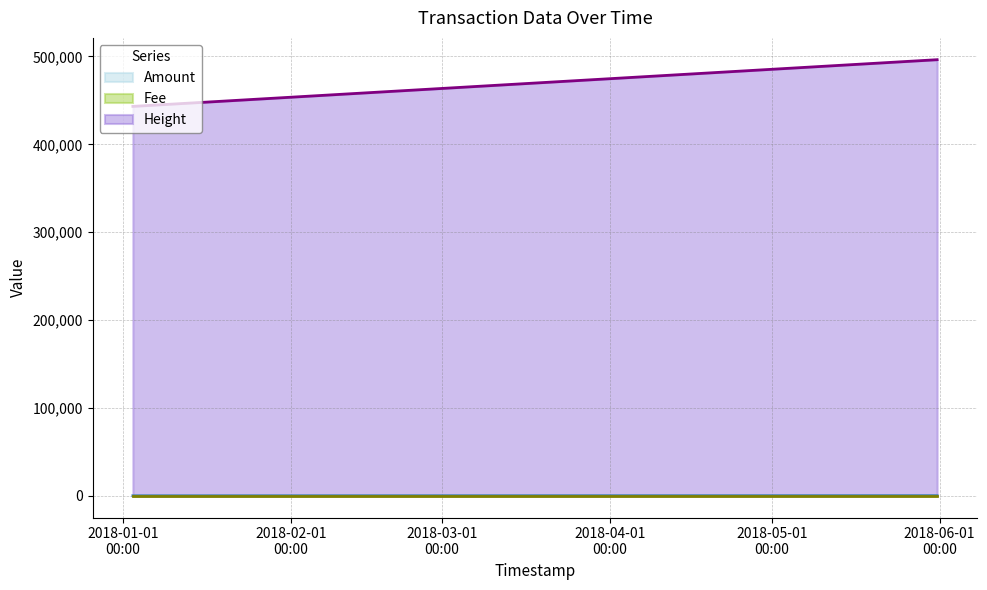

What is the maximum value for Height?

496310.0